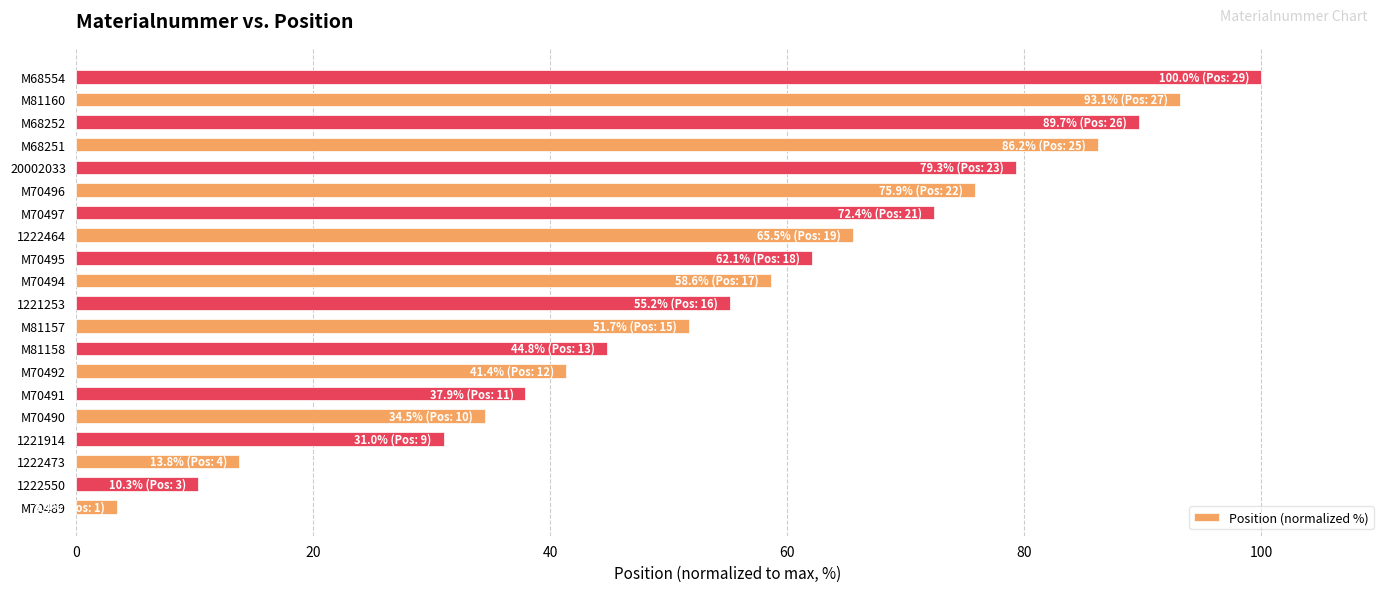

Between M70491 and M70492, which is larger?

M70492